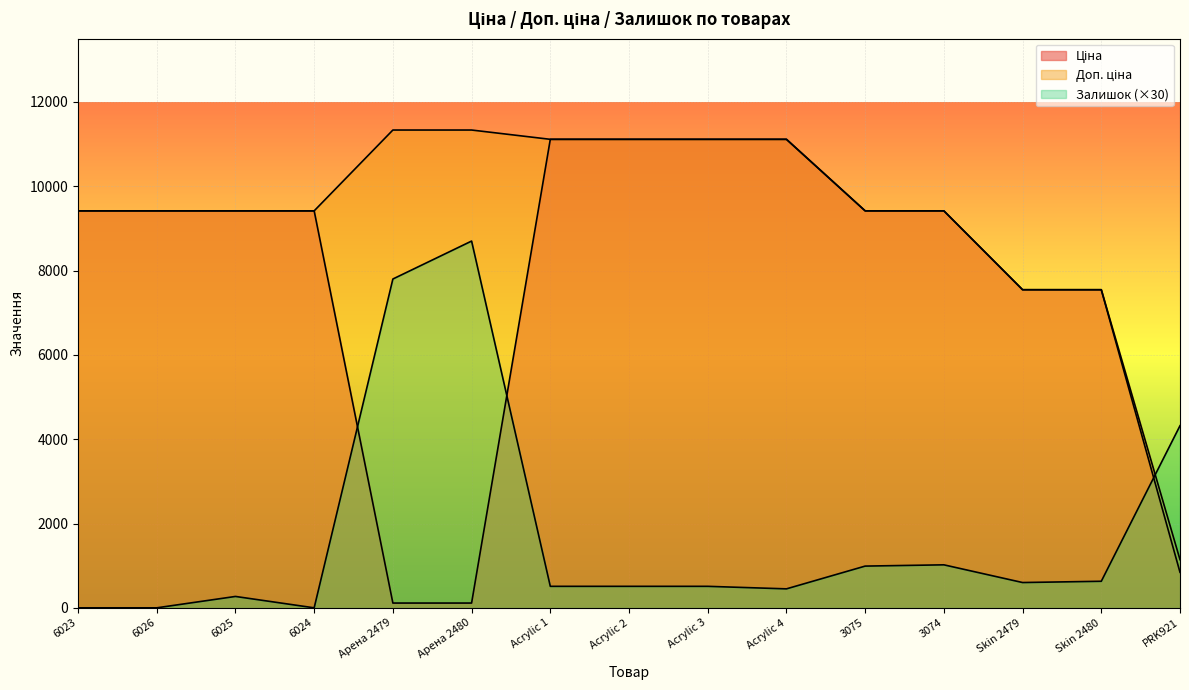

Which series changed the most between 6025 and 6024?

Залишок